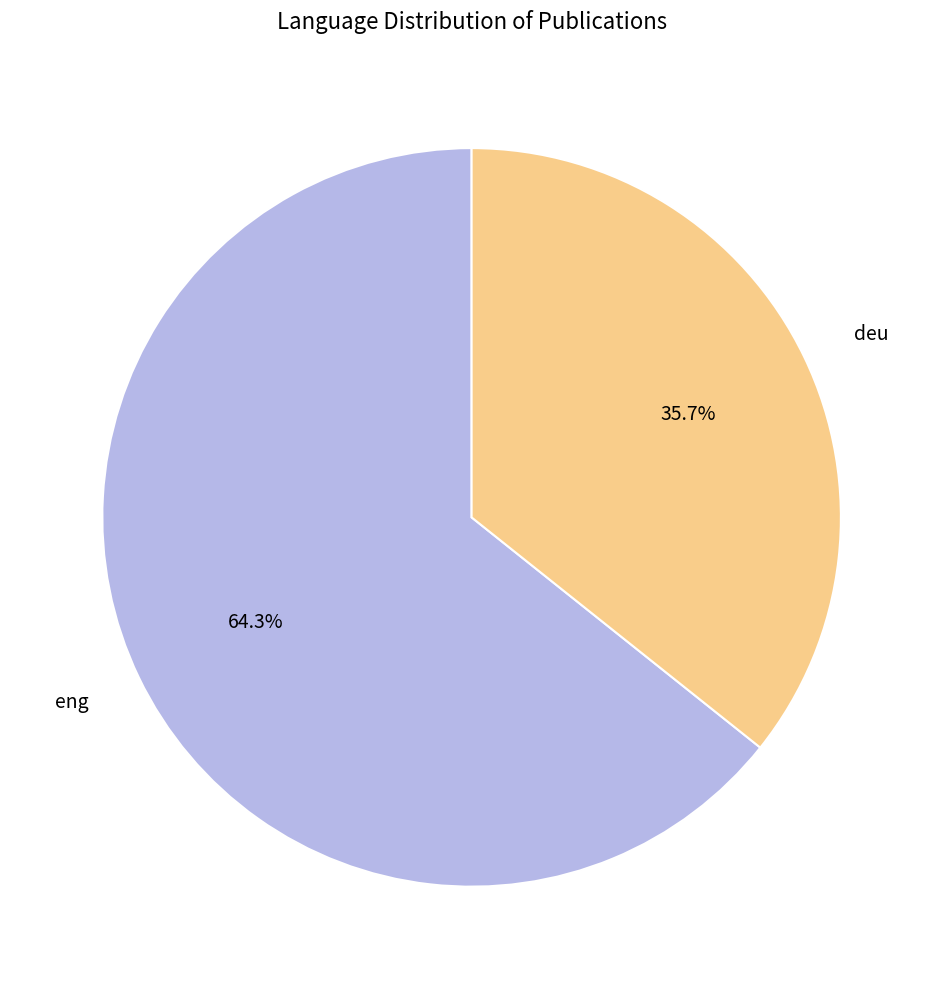

Is the sum of eng and deu greater than half?

Yes